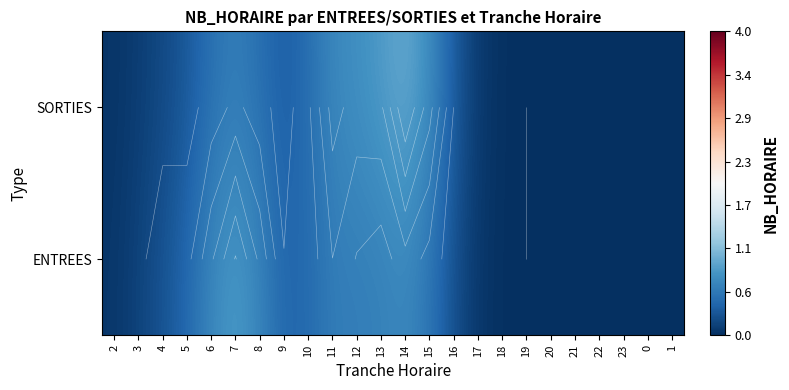

Between 2 and 21, which series saw the biggest shift?

ENTREES